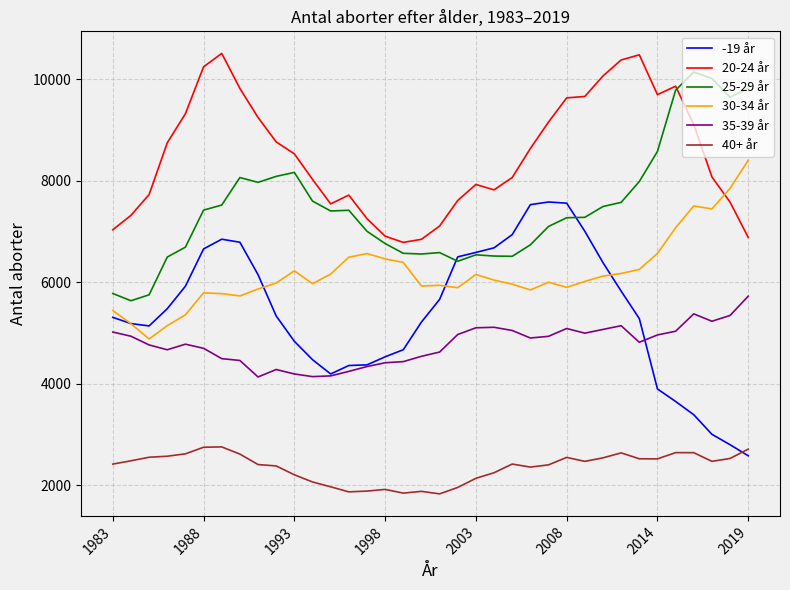

What is the minimum value shown in the chart?

1832